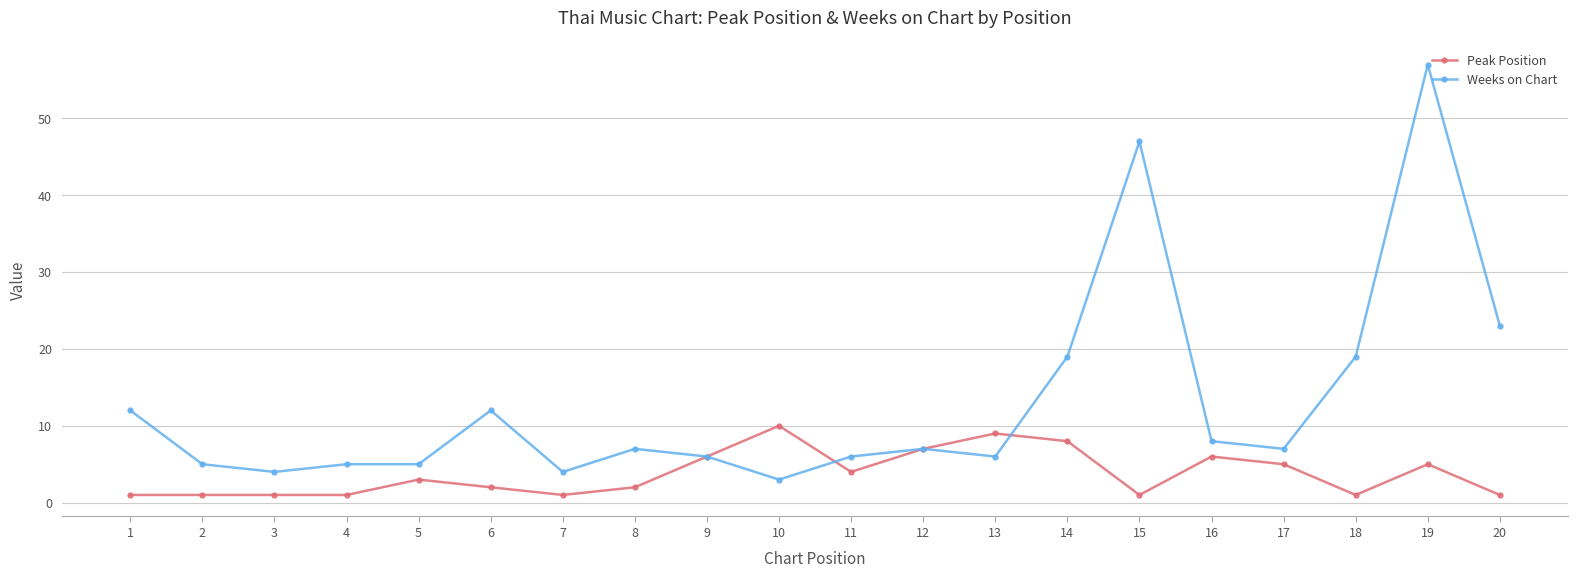

What is the average value of the Peak Position series?

4